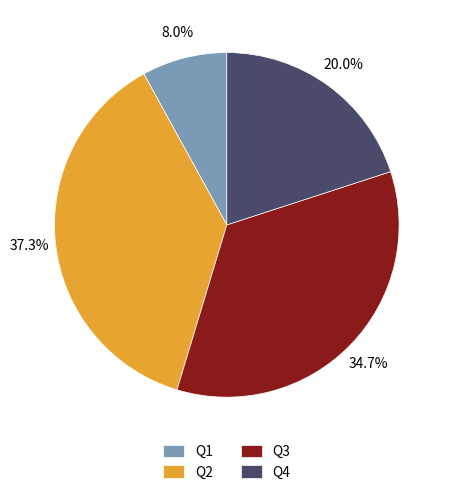

To the nearest percent, what is the difference between the largest and smallest slice percentages?

29%